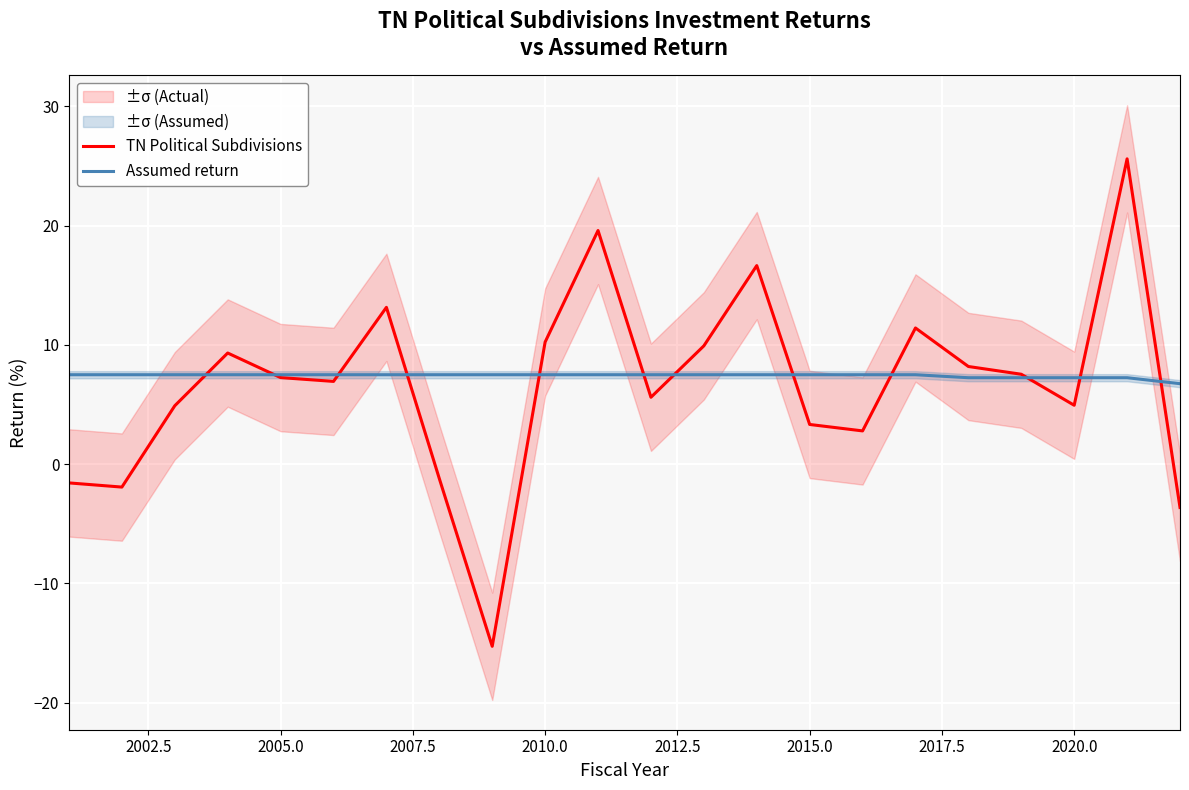

What is the highest value of the TN Political Subdivisions series?

25.6